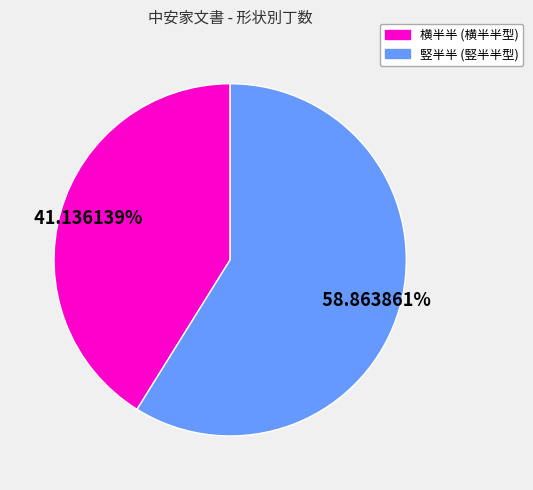

Does any single category account for the majority?

Yes